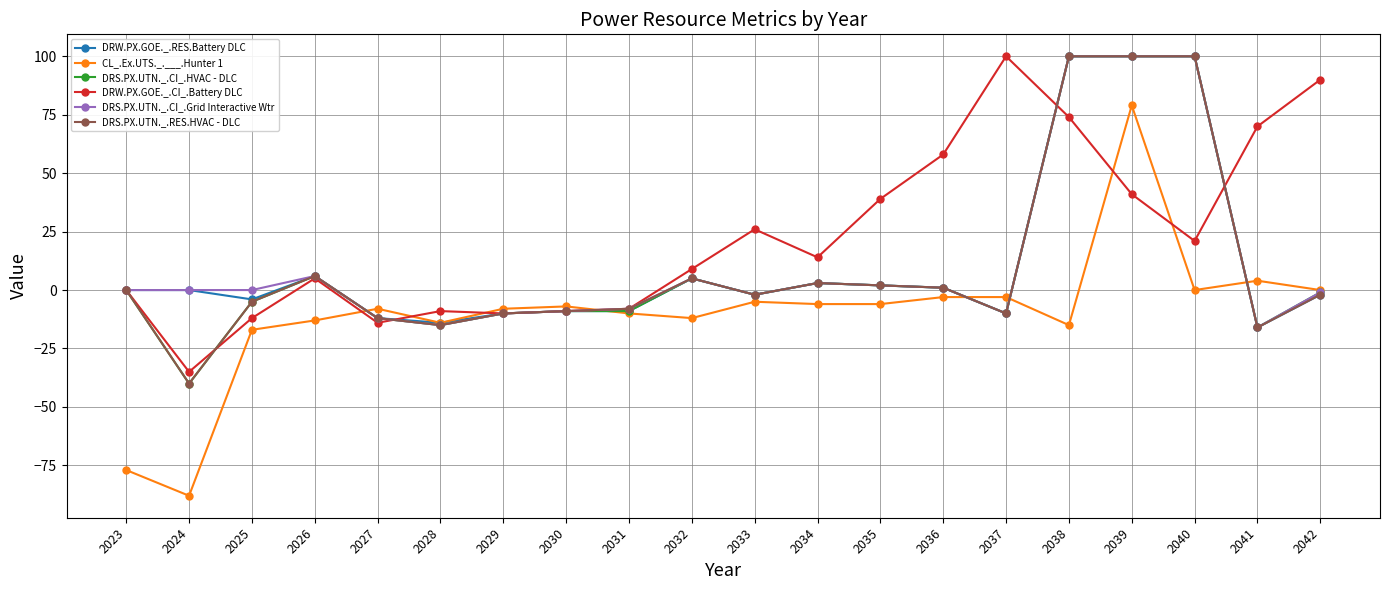

What is the sum of all DRW.PX.GOE._.CI_.Battery DLC values?

450